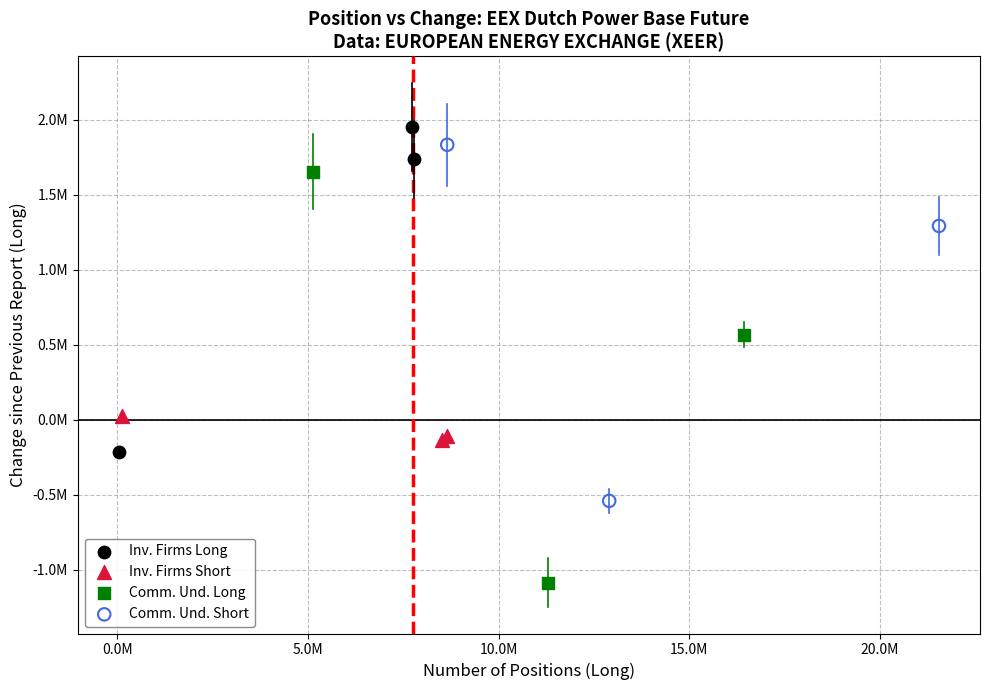

Which series has the largest Y range (max minus min)?

Comm. Und. Long